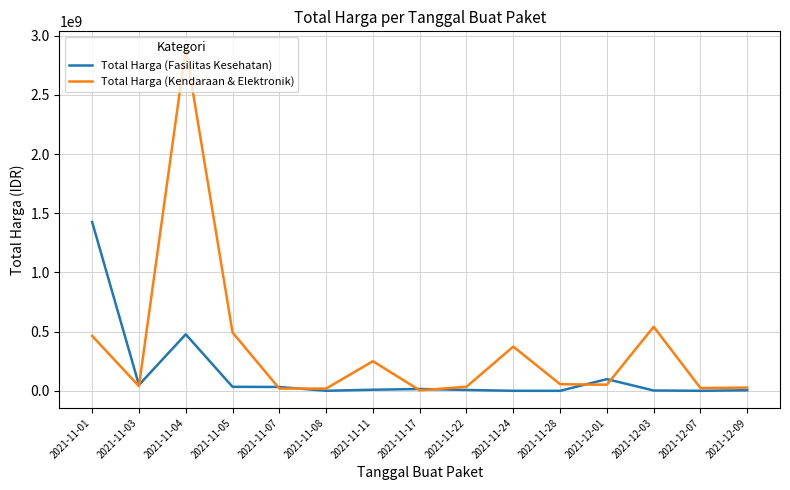

At which label does Total Harga (Kendaraan & Elektronik) reach its peak?

2021-11-04